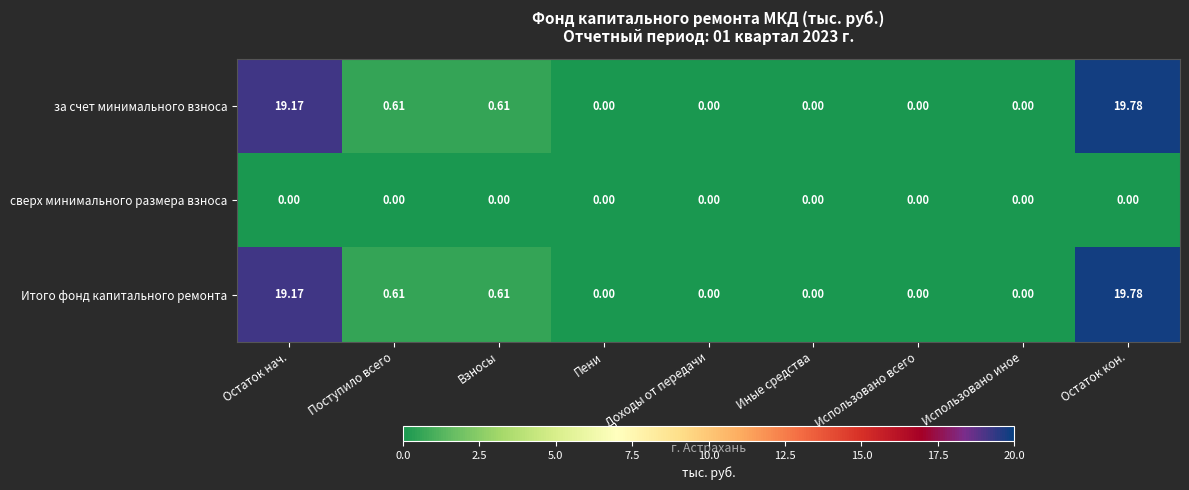

How many data points does each series have?

9